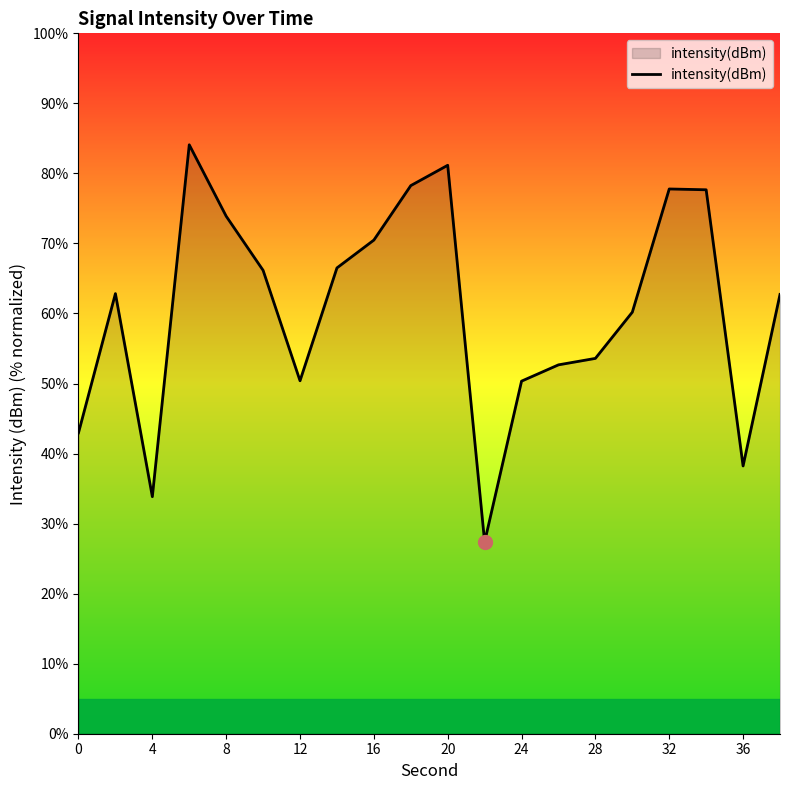

What is the smallest value displayed?

27.4